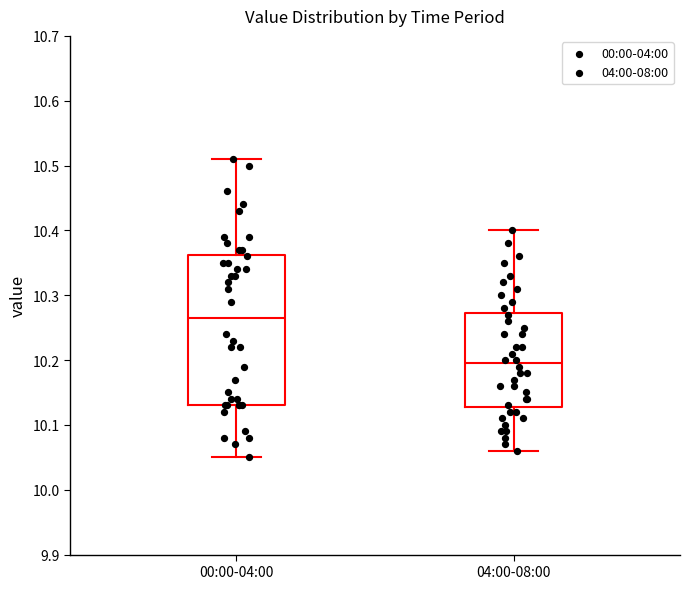

Reading left to right, read every box against the y-axis: the position of its median line, the range the box covers, and the ends of its whiskers. The values are not printed on the chart, so give them approximately, as read against the axis.

00:00-04:00: median 10.27, box 10.13 to 10.36, whiskers 10.05 to 10.51
04:00-08:00: median 10.20, box 10.13 to 10.27, whiskers 10.06 to 10.40